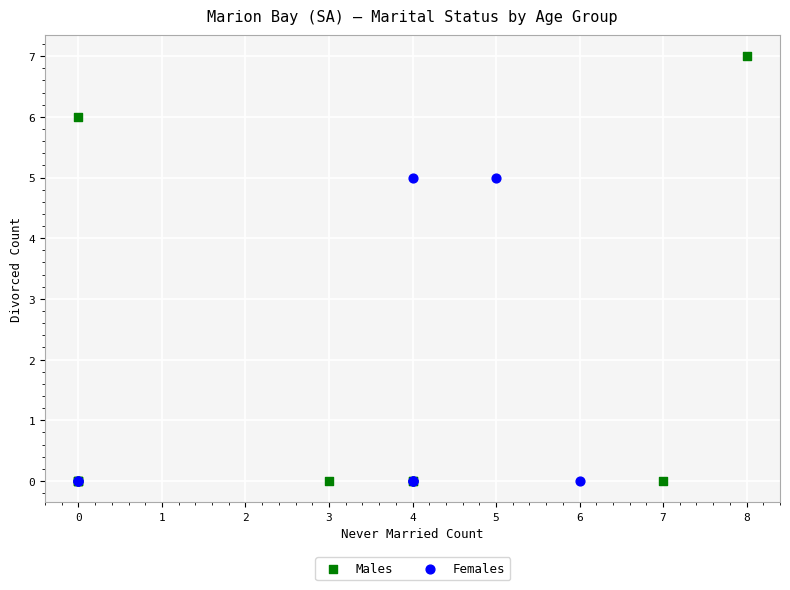

Which series has the widest spread of Y values?

Males